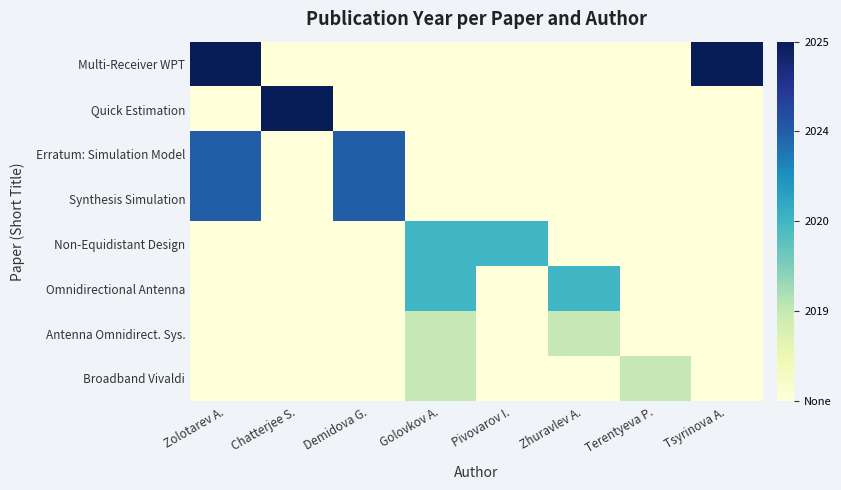

How many categories are shown in the chart?

8